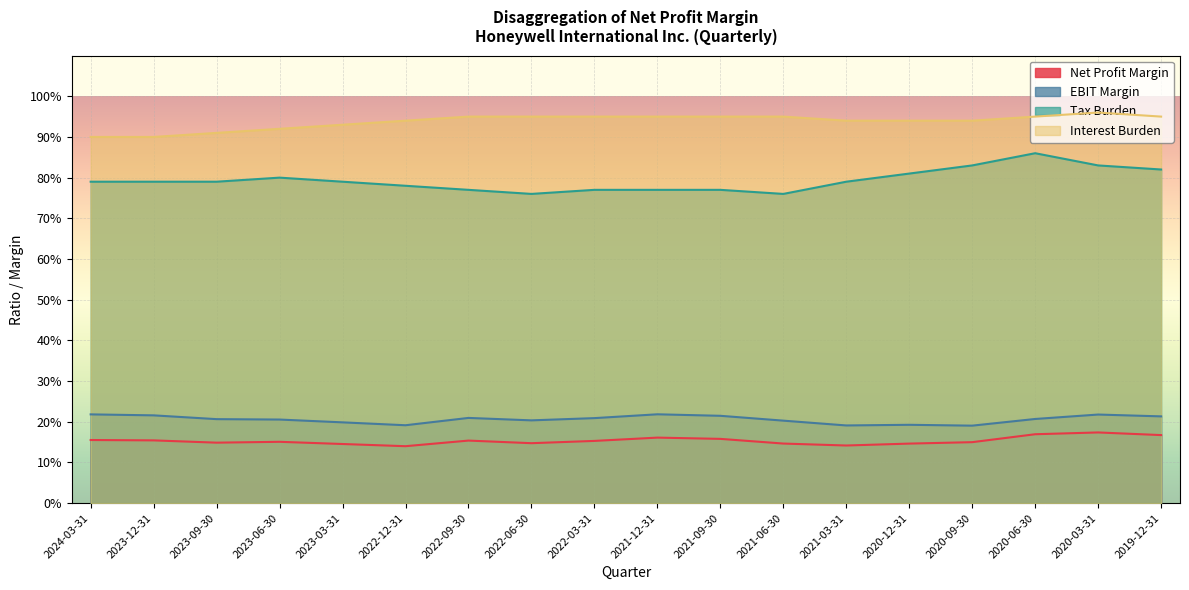

At which category does the chart reach its peak across all series?

2020-03-31